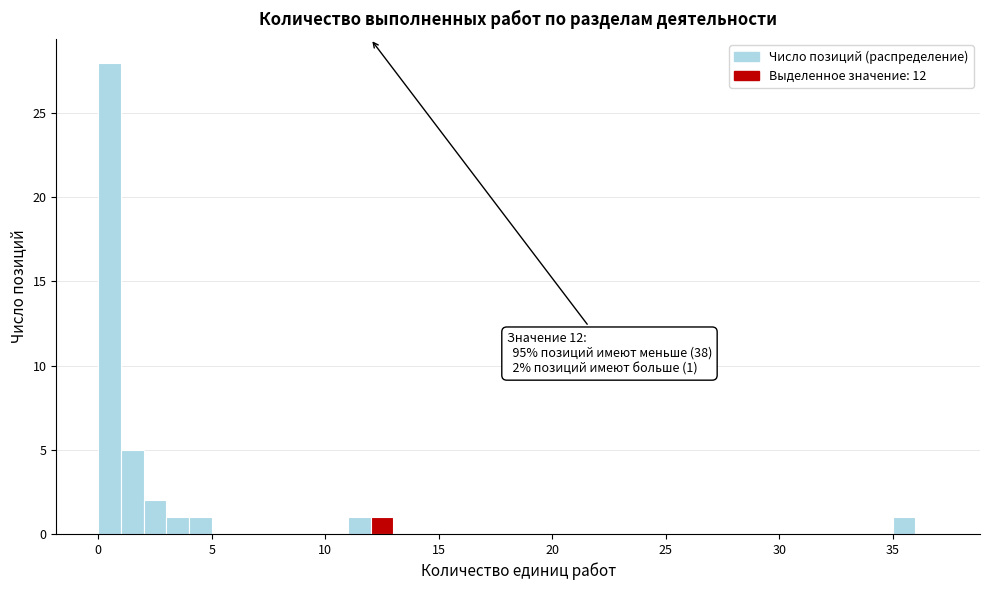

Around what value on the x-axis is the tallest bar? Give the approximate position of its centre, as read against the axis.

0.5